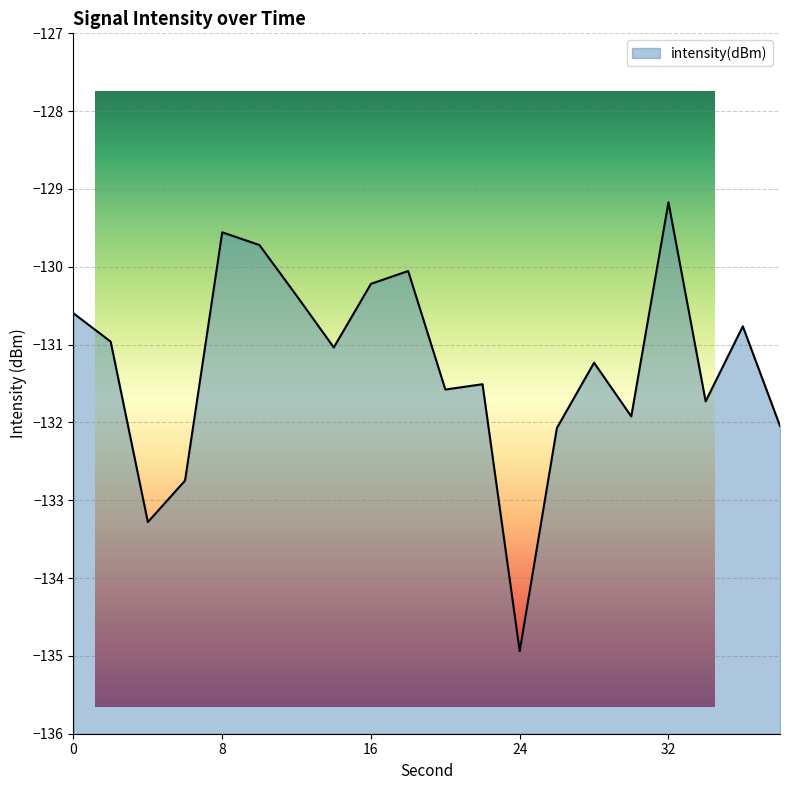

How many categories are shown in the chart?

20